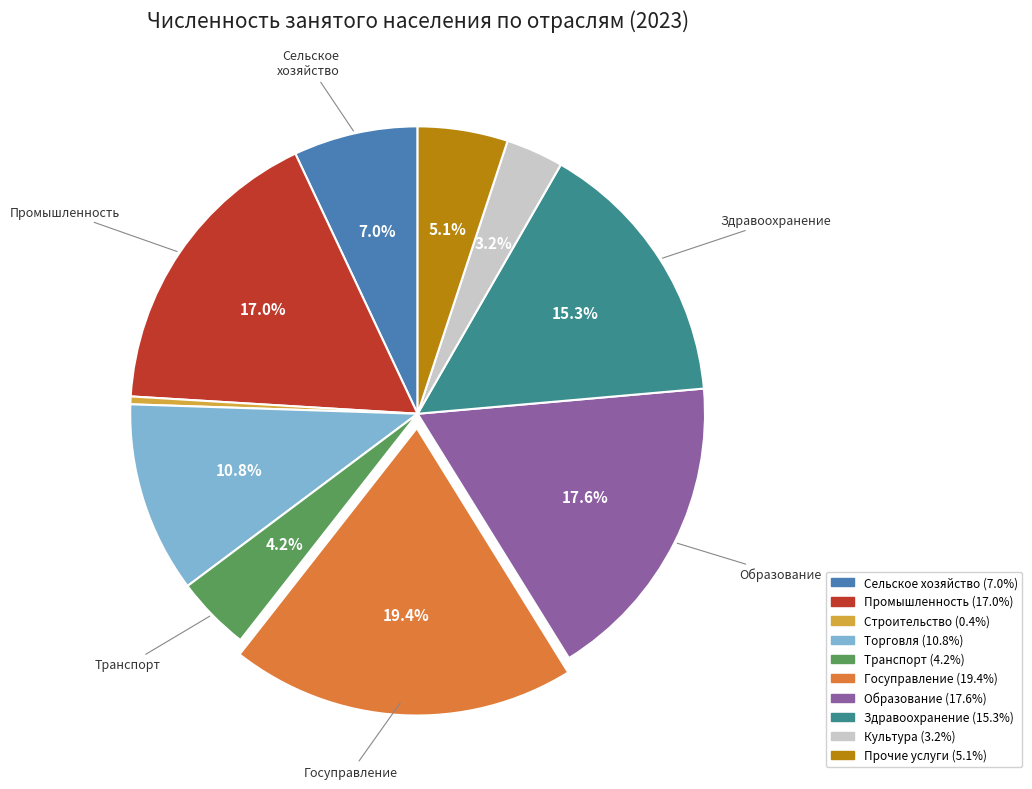

Is there a majority slice in this chart?

No